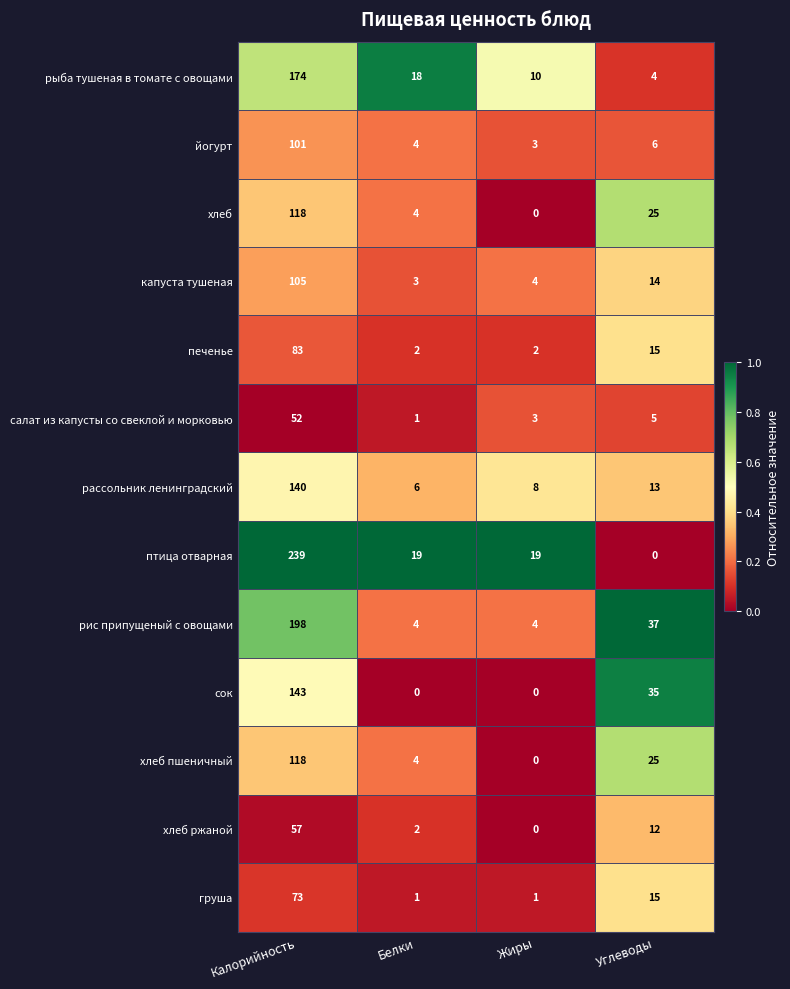

How many data points does each series have?

4